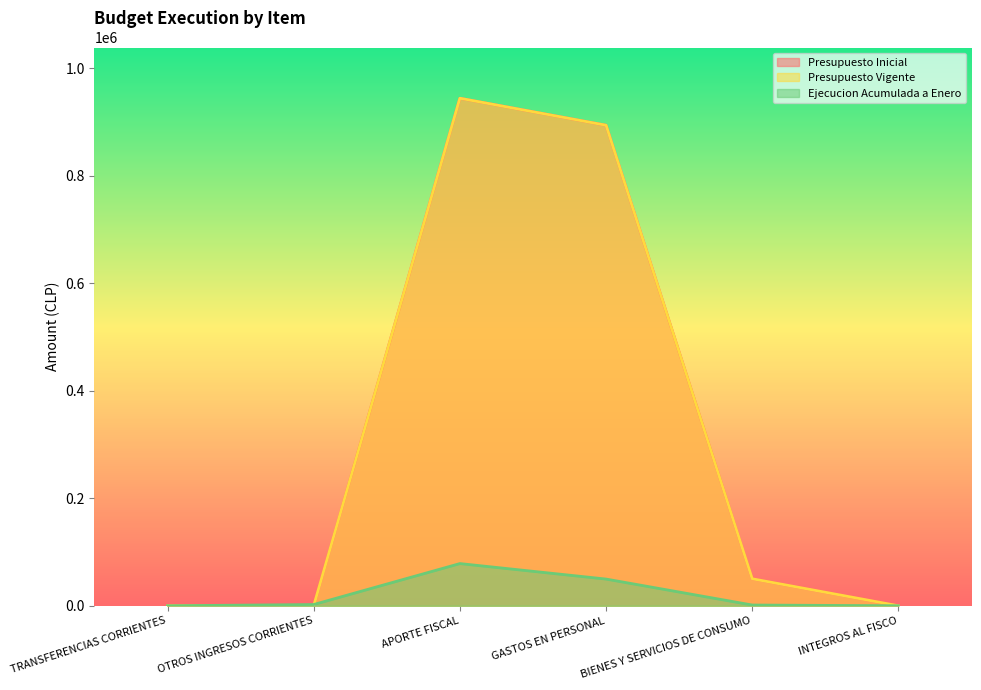

Between which two adjacent categories do Ejecucion Acumulada a Enero and Presupuesto Inicial first intersect?

OTROS INGRESOS CORRIENTES and APORTE FISCAL